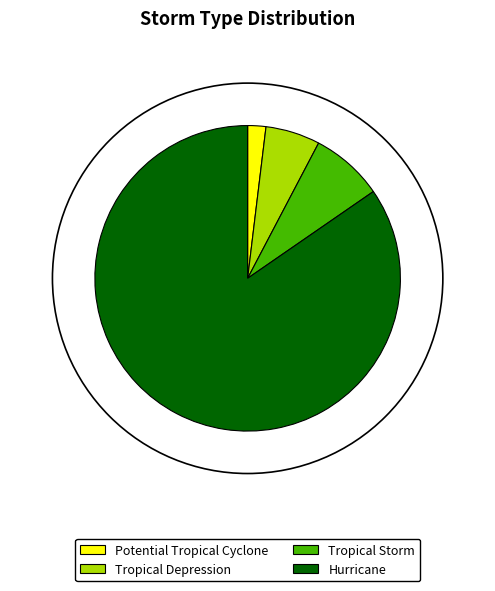

Which slice is the largest?

Hurricane